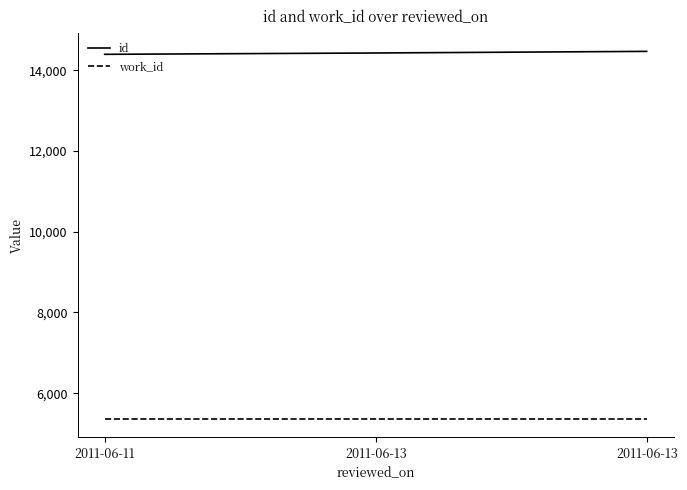

The work_id series shows 1532 at 2011-06-13. True or false?

False